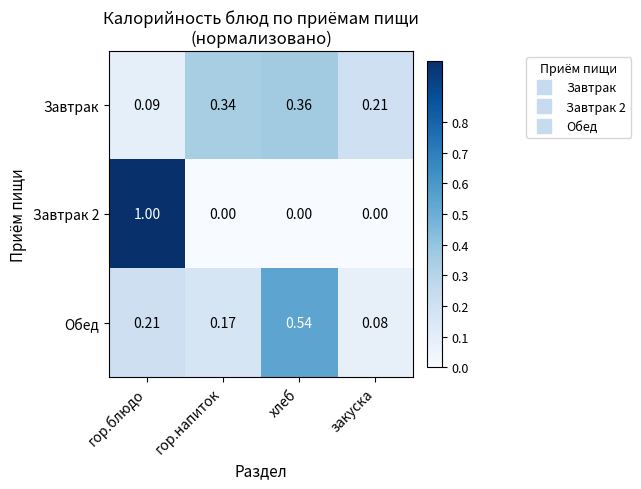

Which category has the highest value across all series?

гор.блюдо